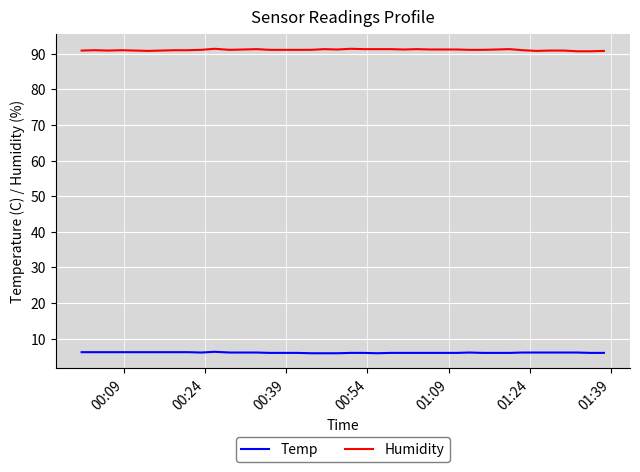

Rank the series by their average value, from lowest to highest.

Temp, Humidity